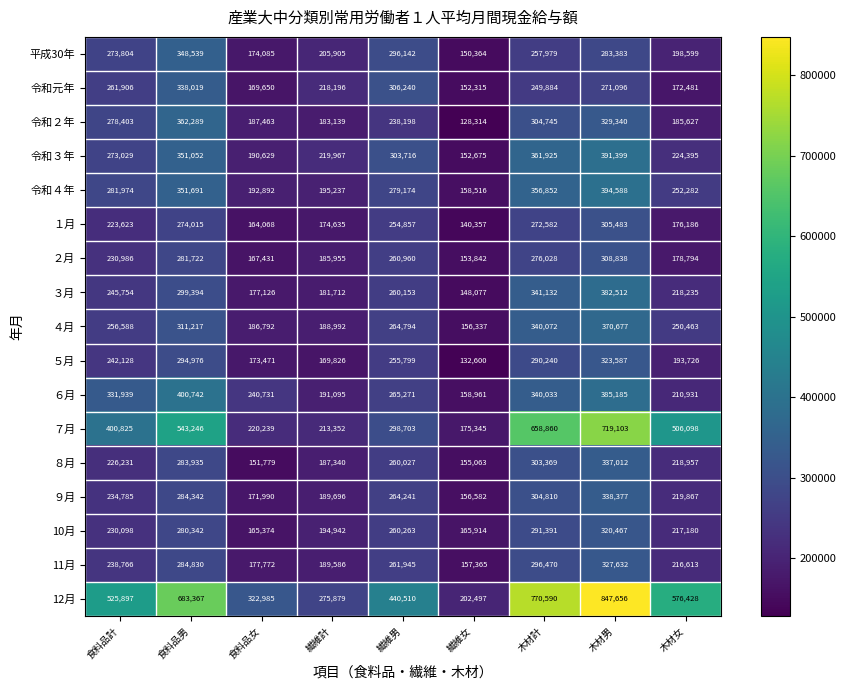

What is the greatest value displayed?

847656